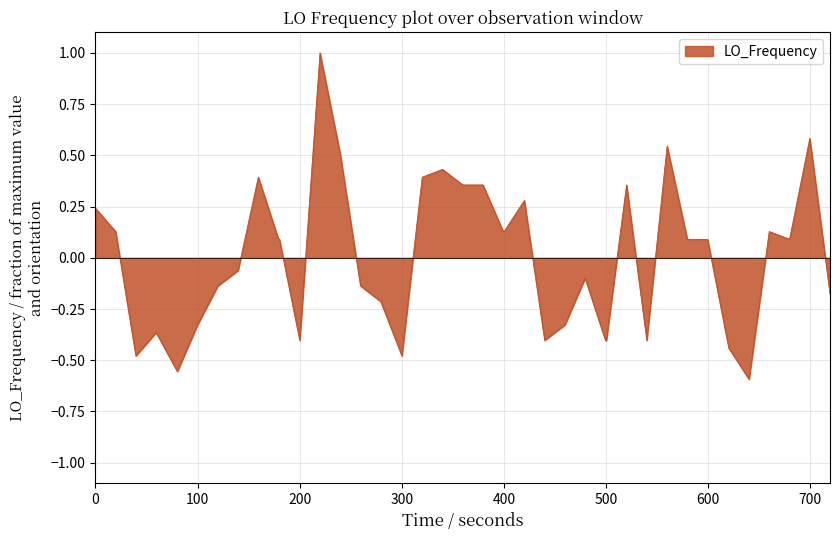

What is the difference between the maximum and minimum values?

1.6